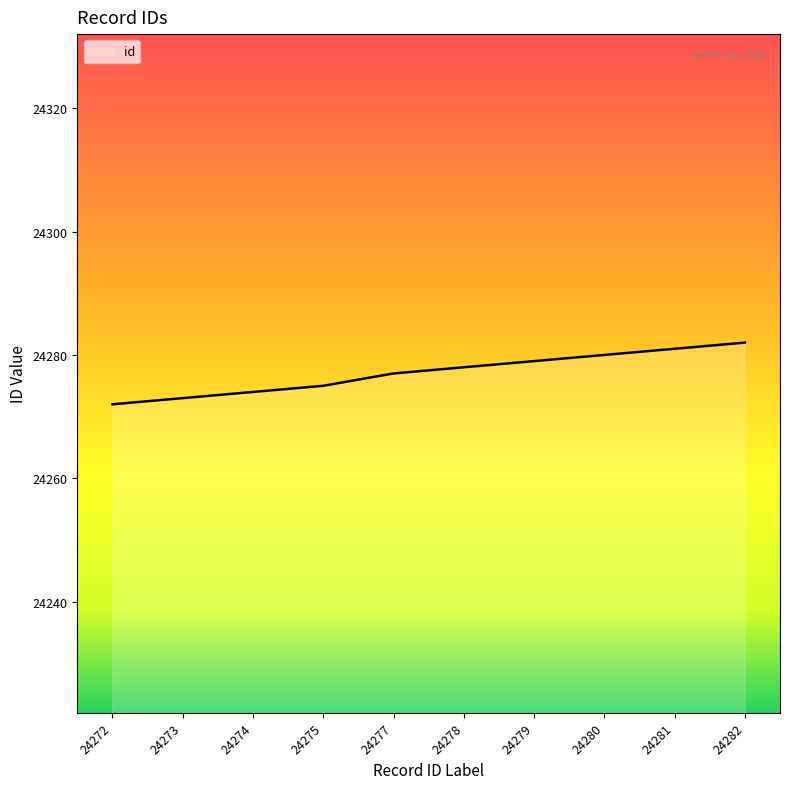

Is it true that the value at 24279 is 24279?

True